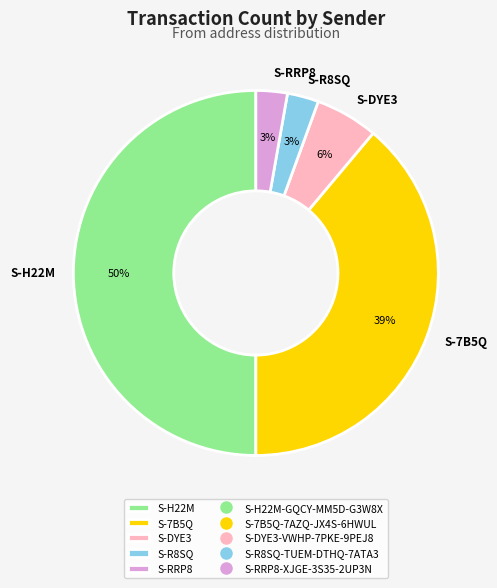

True or false: S-DYE3 accounts for 1% of the total.

False